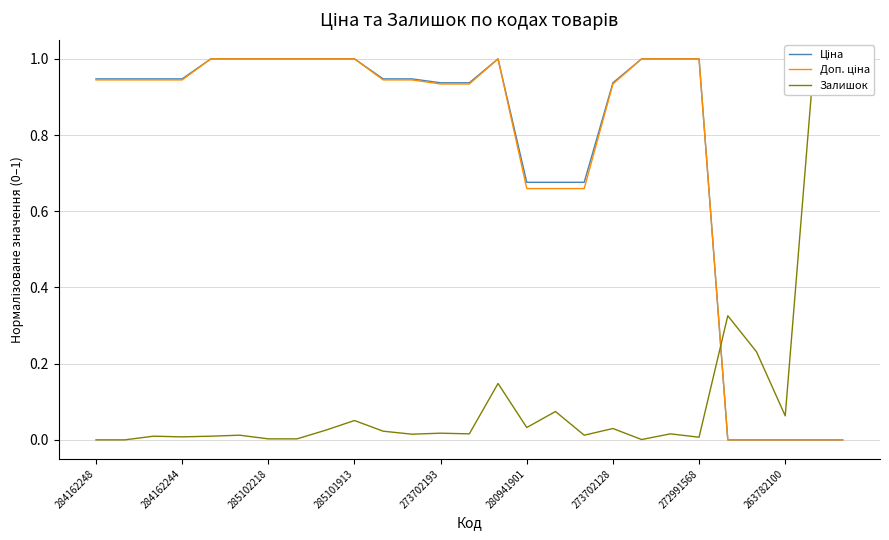

Rank the series by their maximum value, from lowest to highest.

Ціна, Доп. ціна, Залишок